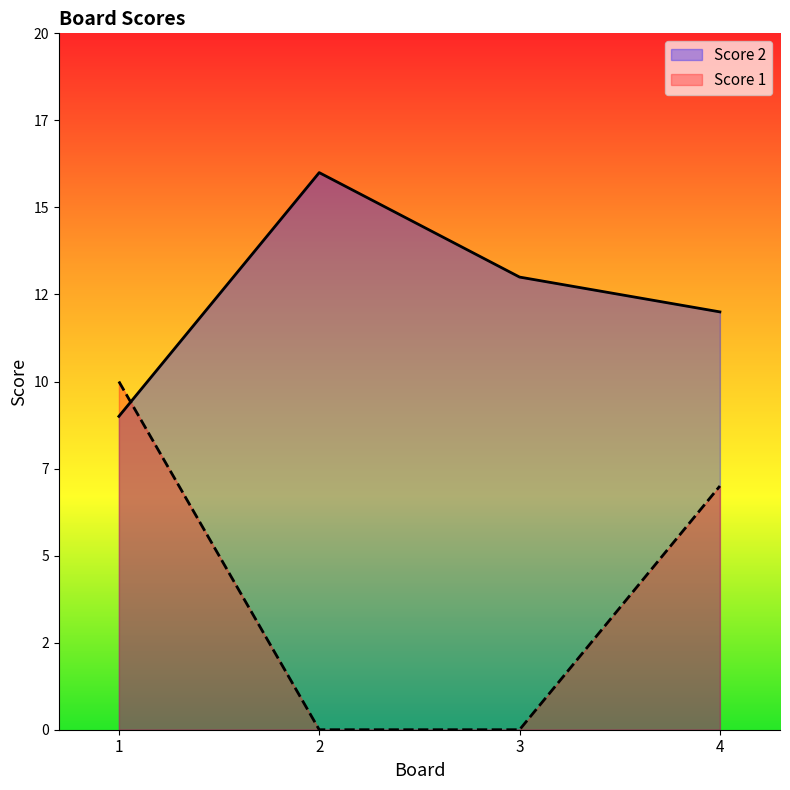

How many distinct data groups are displayed?

2